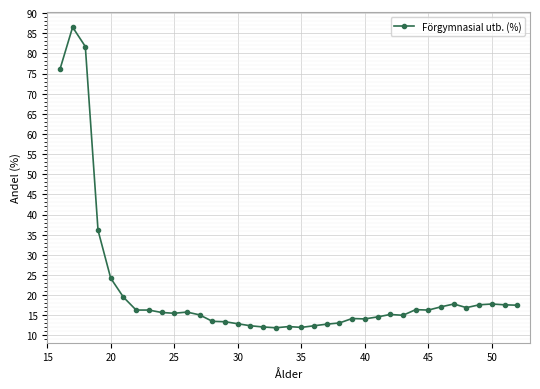

What is the minimum value shown in the chart?

11.9